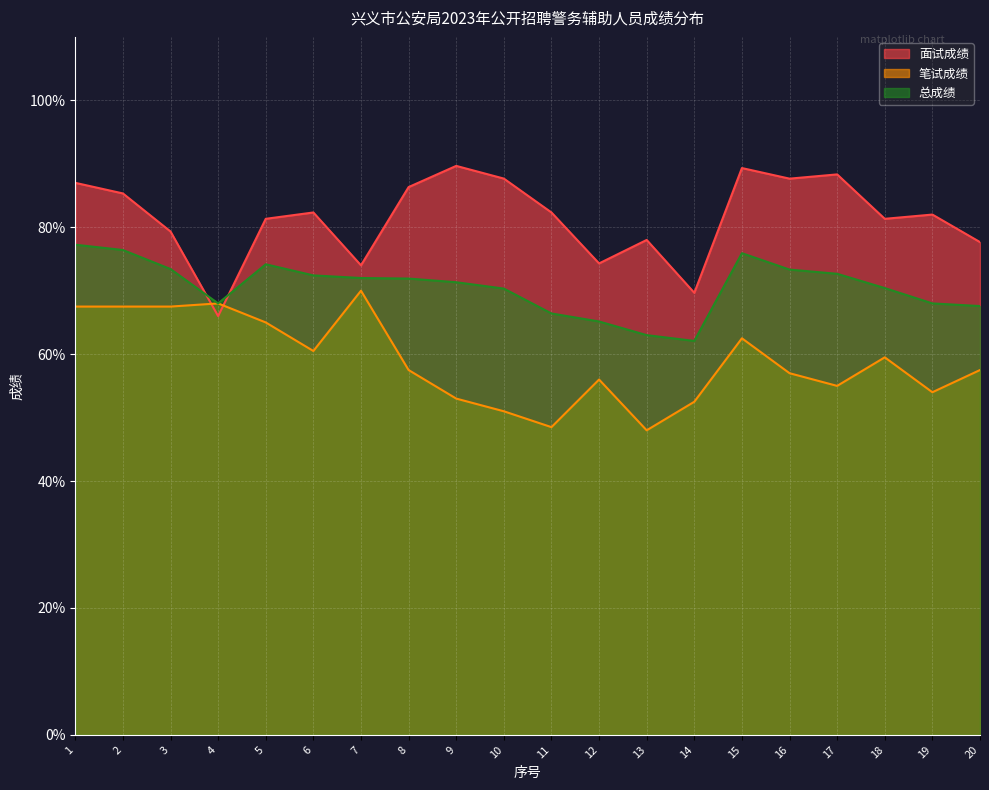

What is the value of the 笔试成绩 point at the 5th from the left?

65.0